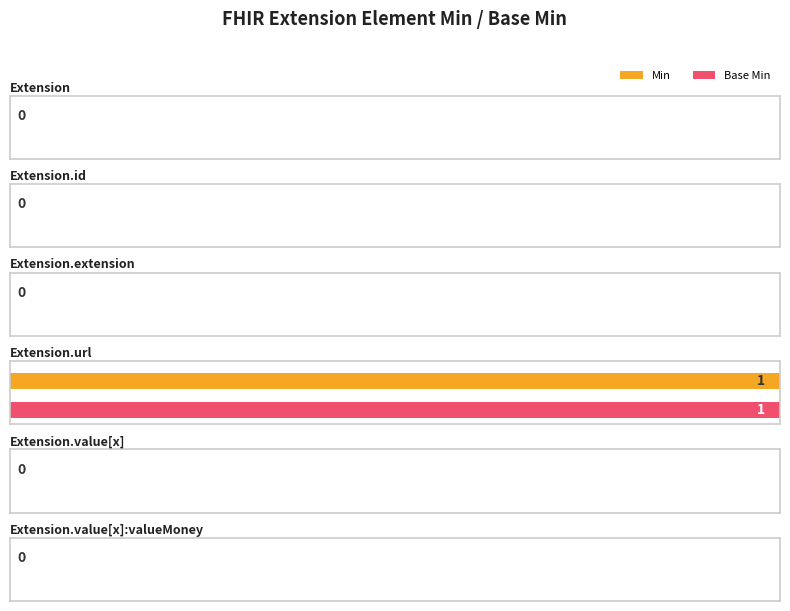

Count the number of data series in this chart.

2